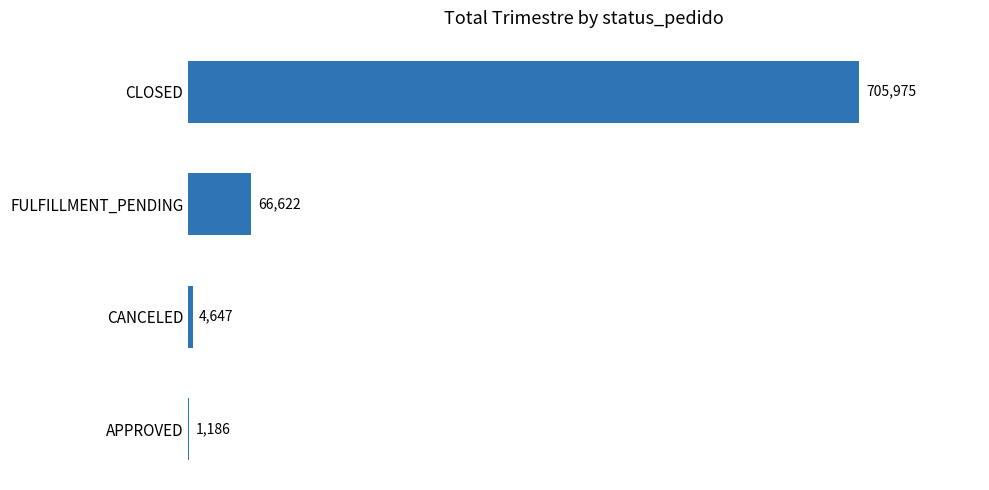

The chart shows a value of 1185.5 at APPROVED. True or false?

True